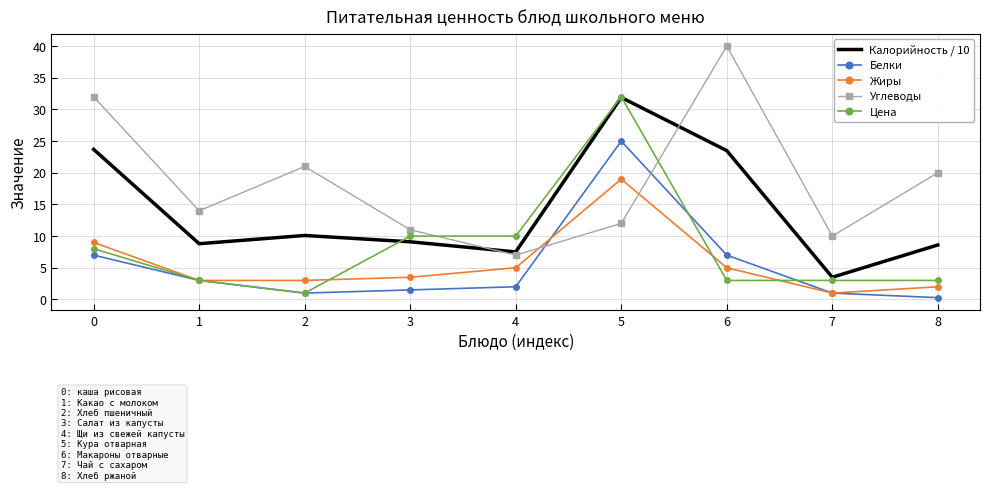

Which category has the highest value across all series?

6